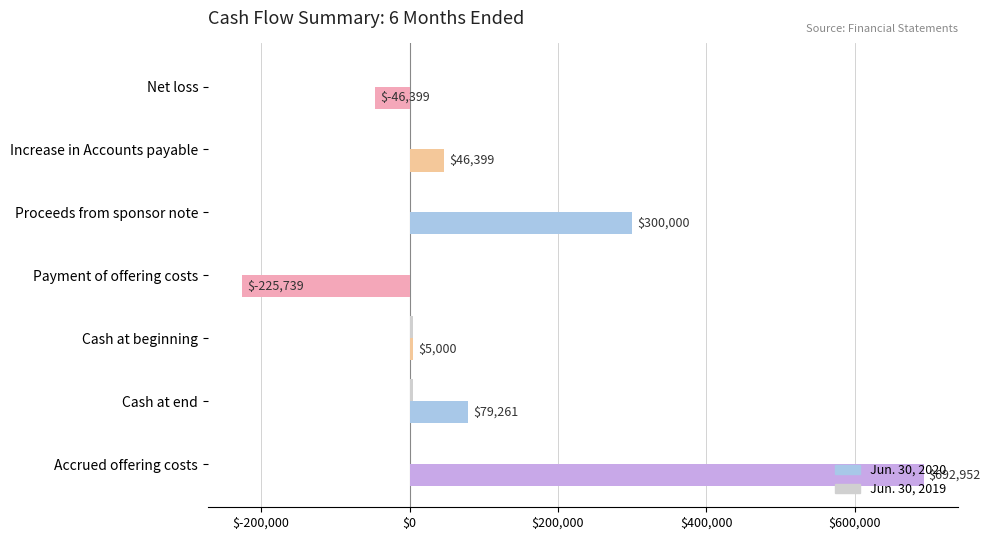

Between Proceeds from sponsor note and Cash at end, which series saw the biggest shift?

Jun. 30, 2020